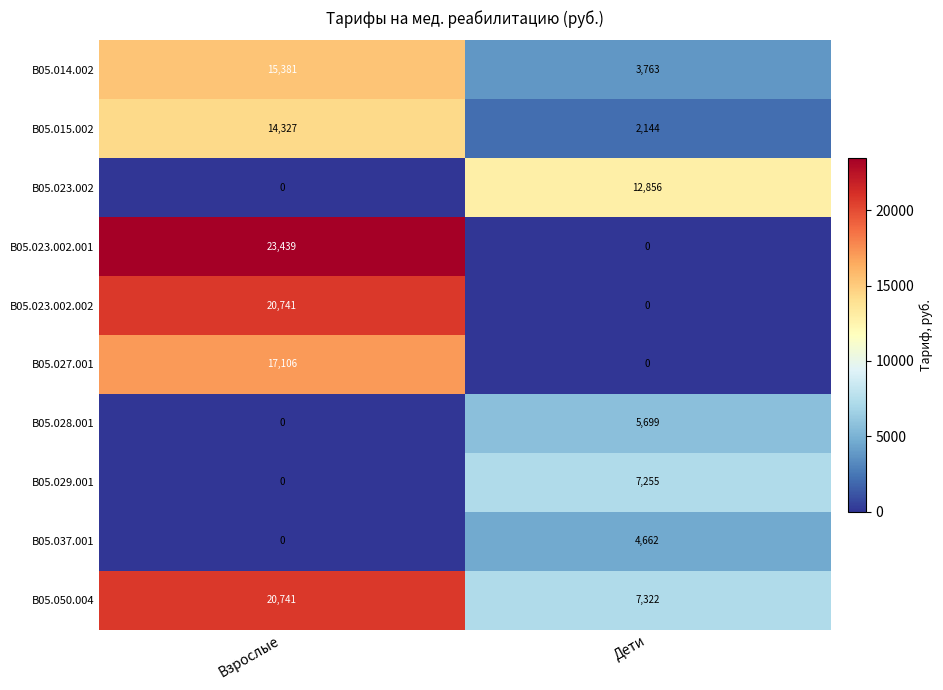

Where is B05.023.002.002 nearest to the value 10370?

Дети